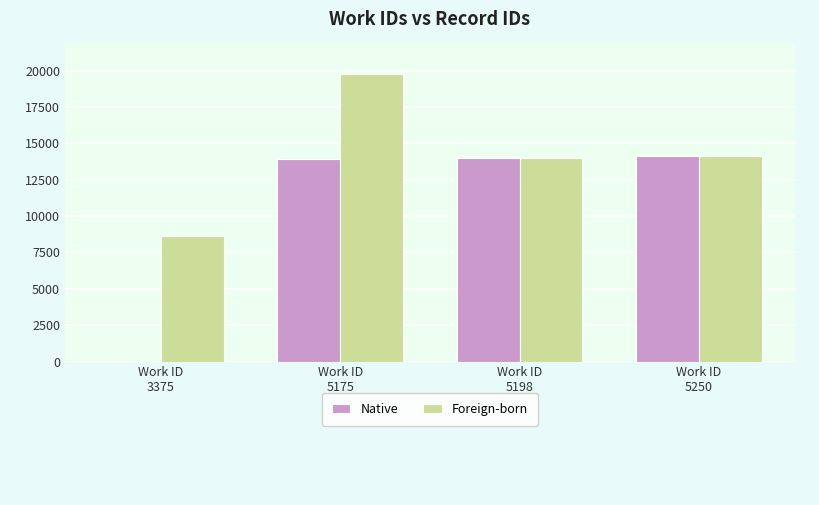

Which series has the largest total across all categories?

Foreign-born